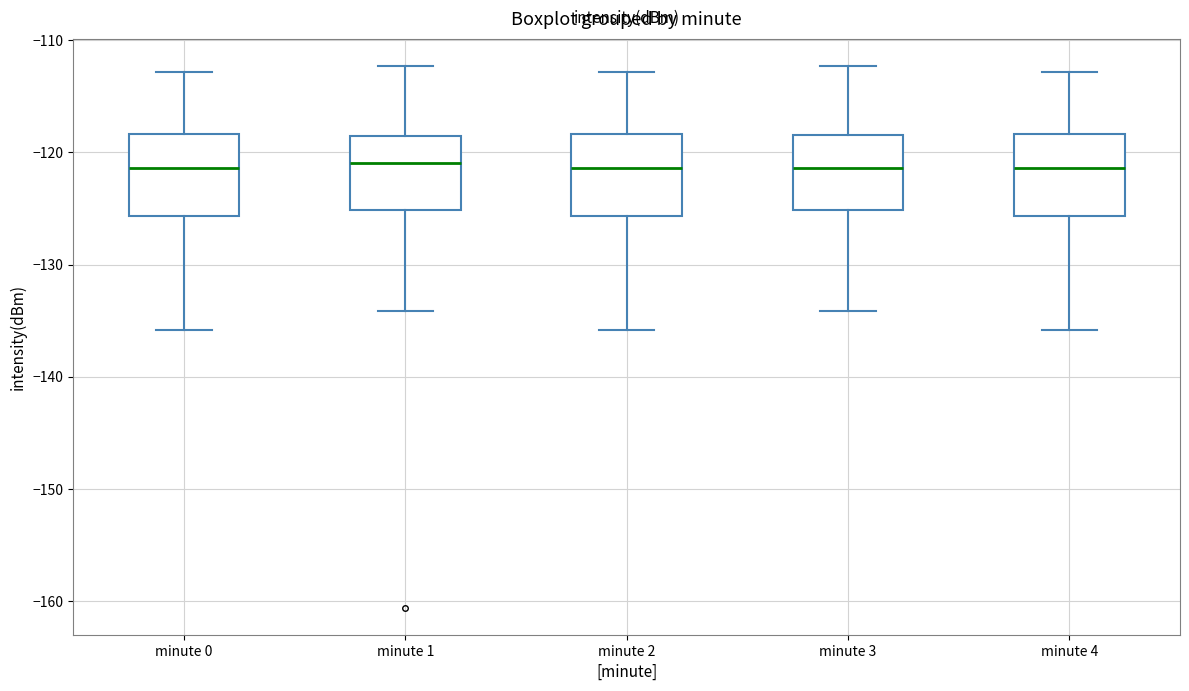

Reading left to right, transcribe this box plot: for each box, give where its median line is, the range the box spans, and where its two whiskers end, as read against the y-axis. The values are not printed on the chart, so give them approximately, as read against the axis.

minute 0: median -121, box -126 to -118, whiskers -136 to -113
minute 1: median -121, box -125 to -119, whiskers -134 to -112
minute 2: median -121, box -126 to -118, whiskers -136 to -113
minute 3: median -121, box -125 to -118, whiskers -134 to -112
minute 4: median -121, box -126 to -118, whiskers -136 to -113